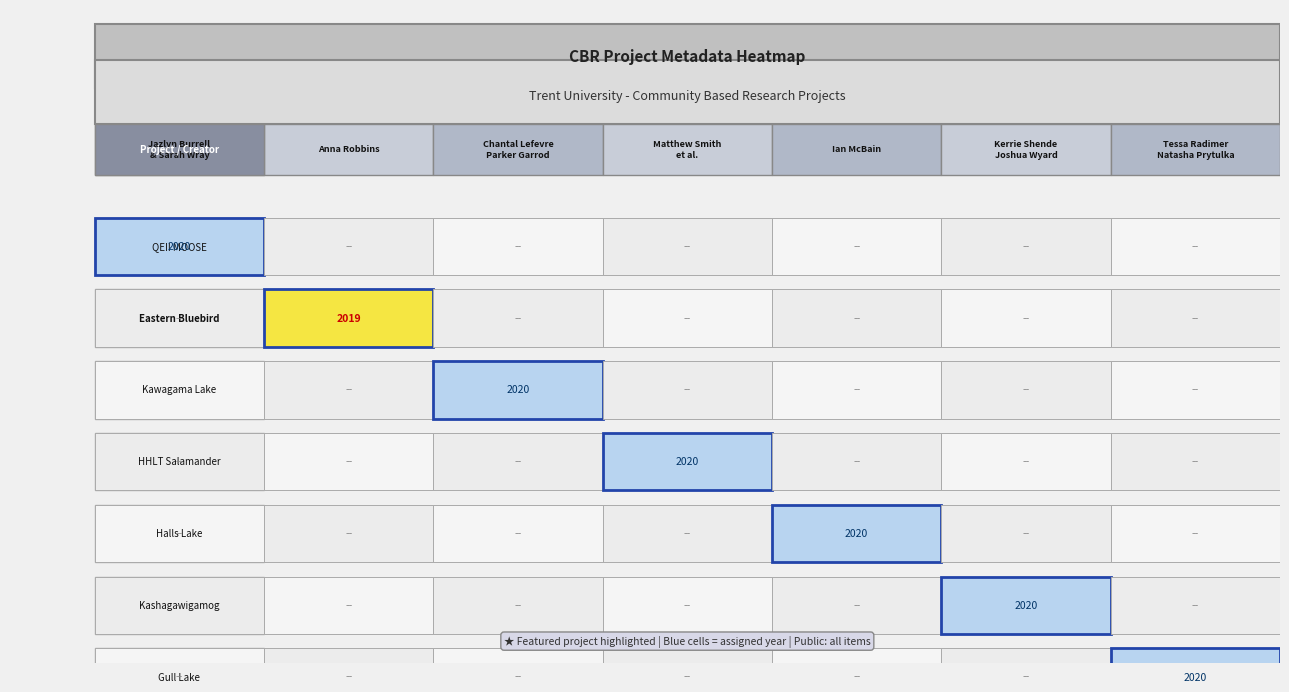

Reading right to left, extract all data points from this chart.

QEII MOOSE SPECIES SUMMARY: 0	0	0	0	0	0	1
Proposed Trail for Eastern Bluebird: 0	0	0	0	0	1	0
Kawagama Lake Benthic: 0	0	0	0	1	0	0
HHLT Salamander Monitoring: 0	0	0	1	0	0	0
Halls Lake Benthic Invertebrate: 0	0	1	0	0	0	0
Benthic Analysis on Kashagawigamog Lake: 0	1	0	0	0	0	0
Aquatic Health Assessment of Gull Lake: 1	0	0	0	0	0	0